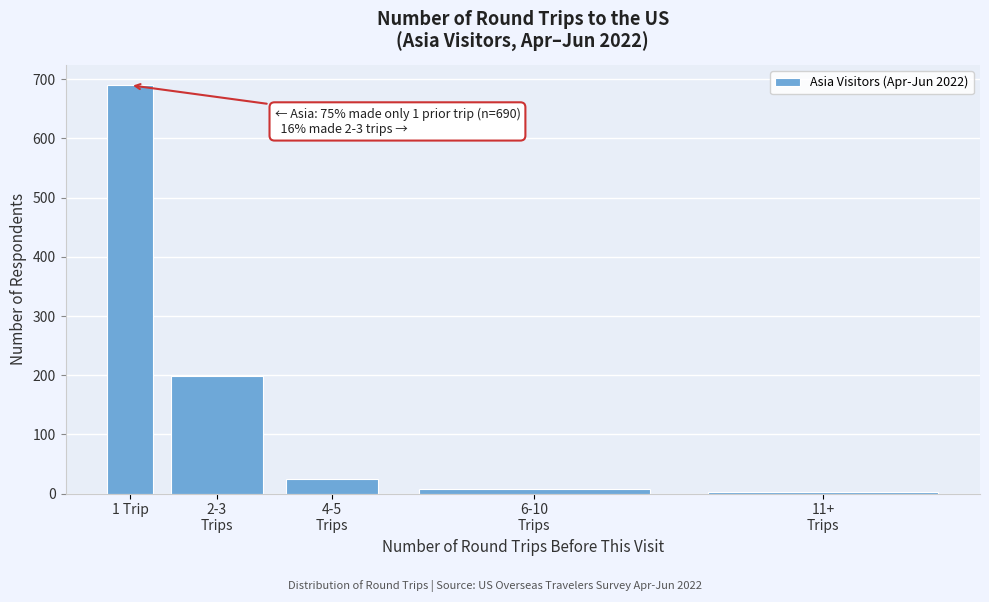

At which category does the chart reach its peak across all series?

1 Trip